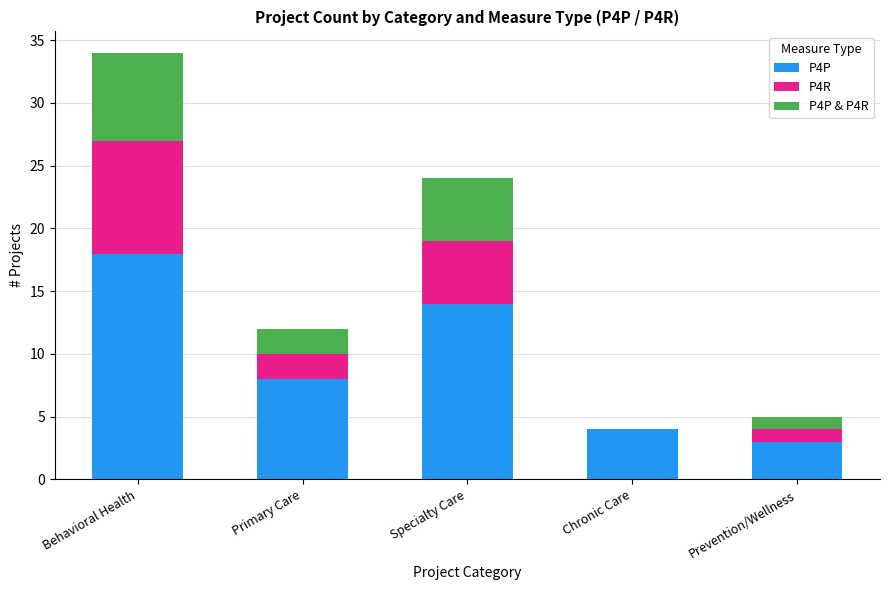

What is the sum of the P4P values at Behavioral Health and Specialty Care?

32